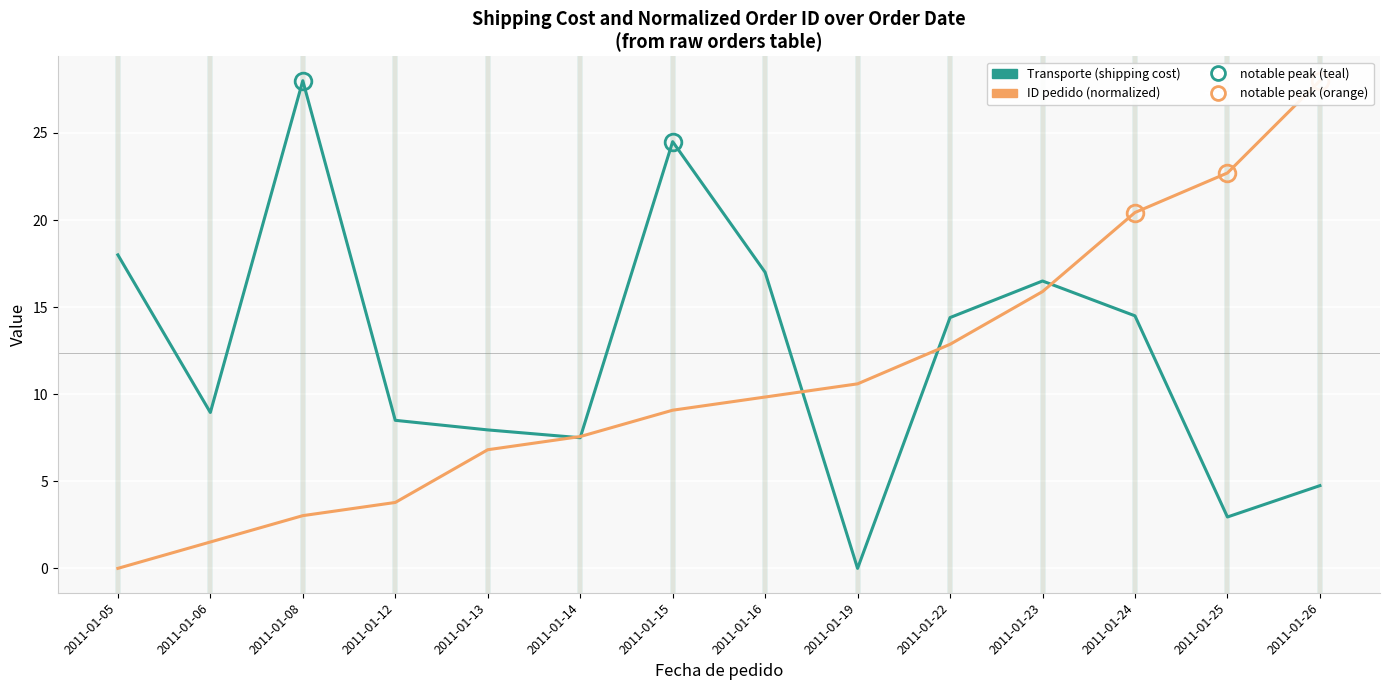

The ID pedido (normalized) series shows 0.6 at 2011-01-06. True or false?

False